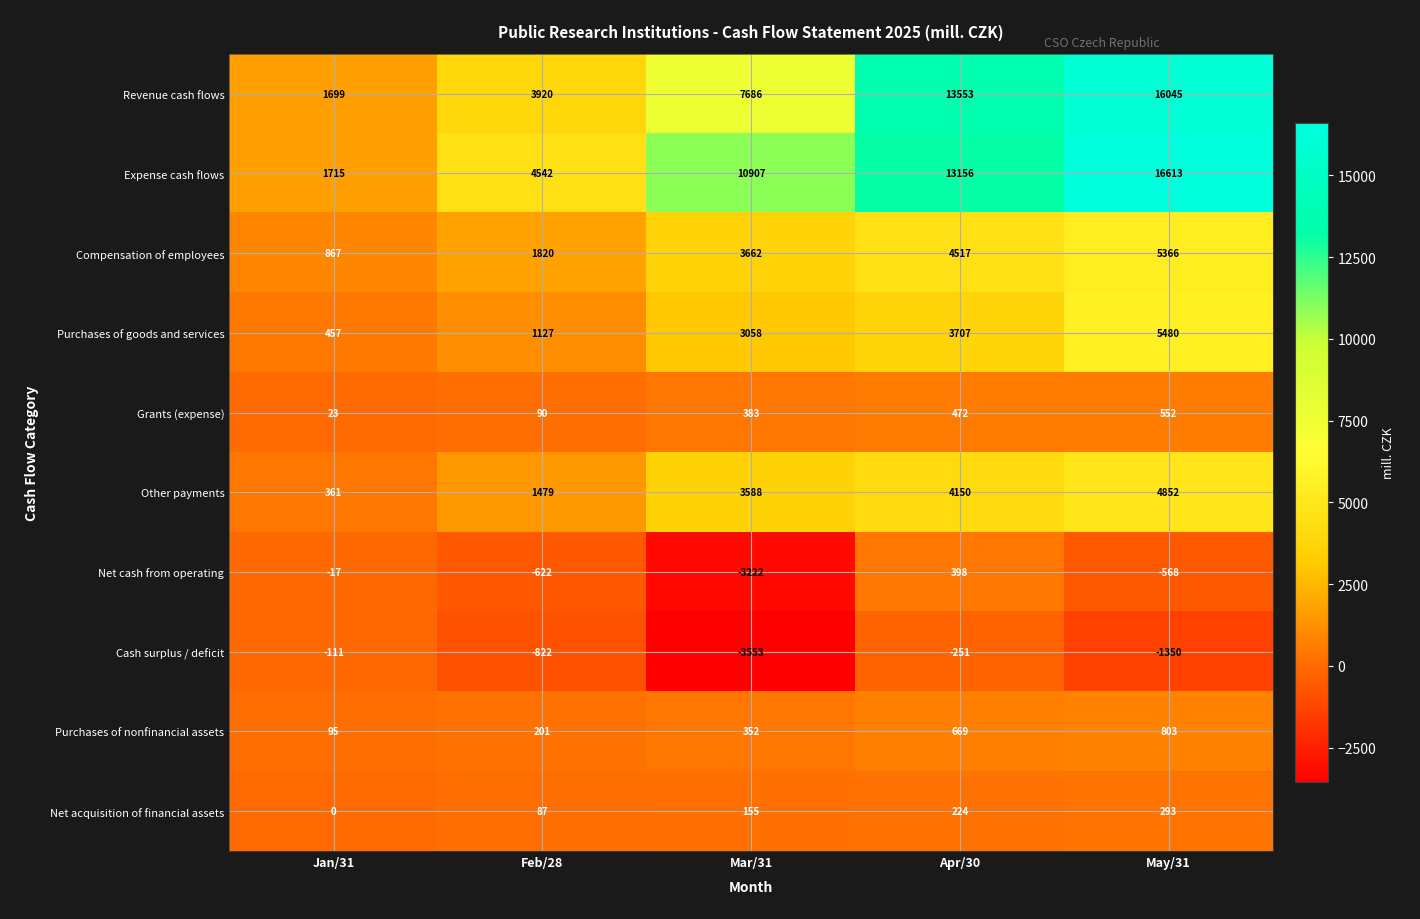

Rank the series by their maximum value, from highest to lowest.

Expense cash flows, Revenue cash flows, Purchases of goods and services, Compensation of employees, Other payments, Purchases of nonfinancial assets, Grants (expense), Net cash from operating, Net acquisition of financial assets, Cash surplus / deficit